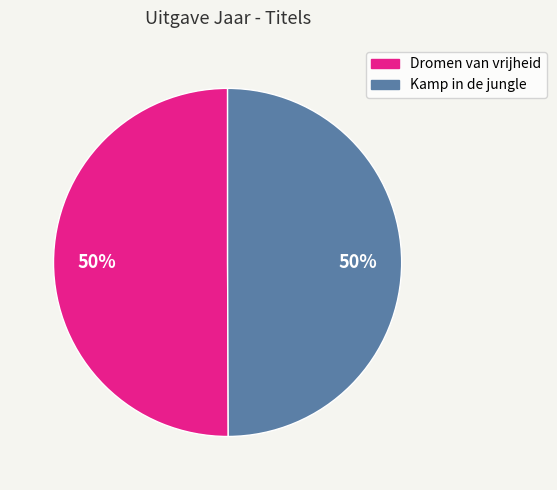

What is the ratio of the value at Dromen van vrijheid to the value at Kamp in de jungle?

1.0